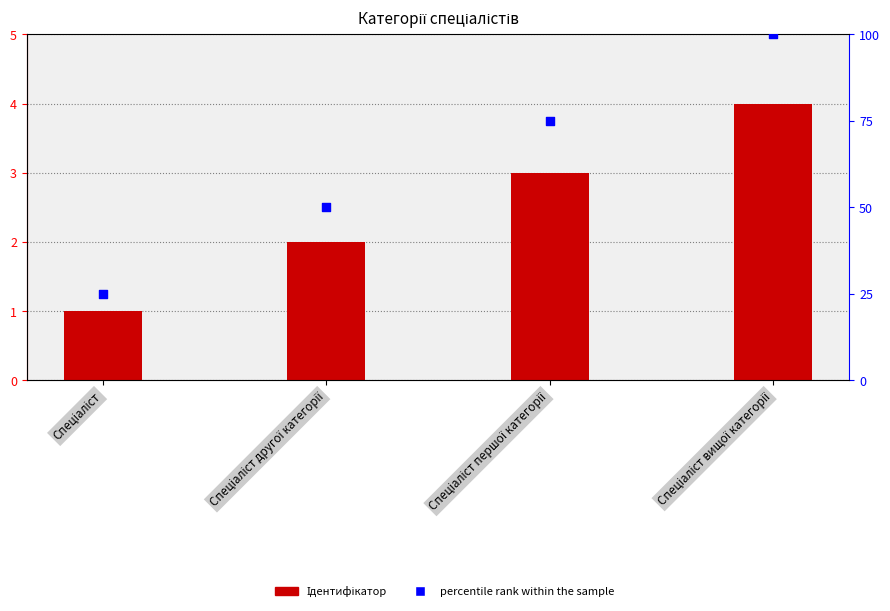

Which series contains the highest Y value?

percentile rank within the sample